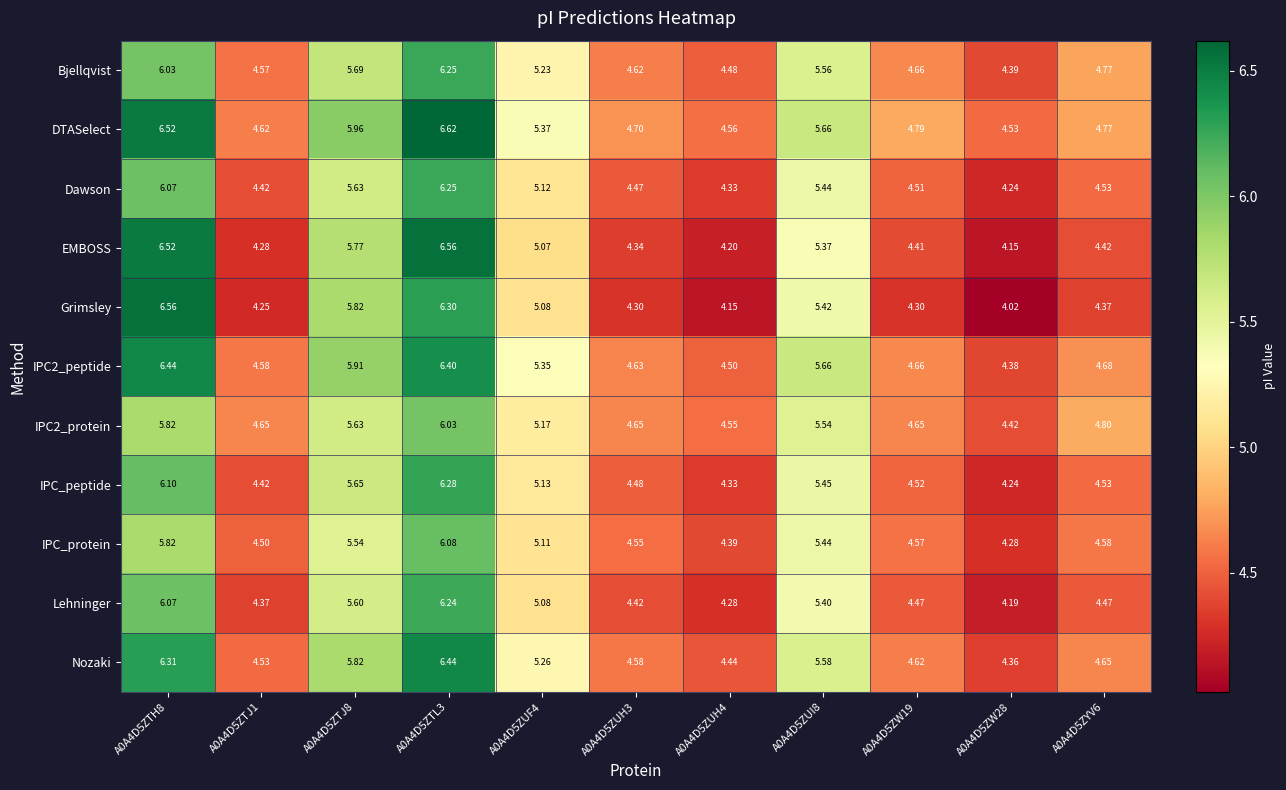

Which series has the widest spread of values?

Grimsley